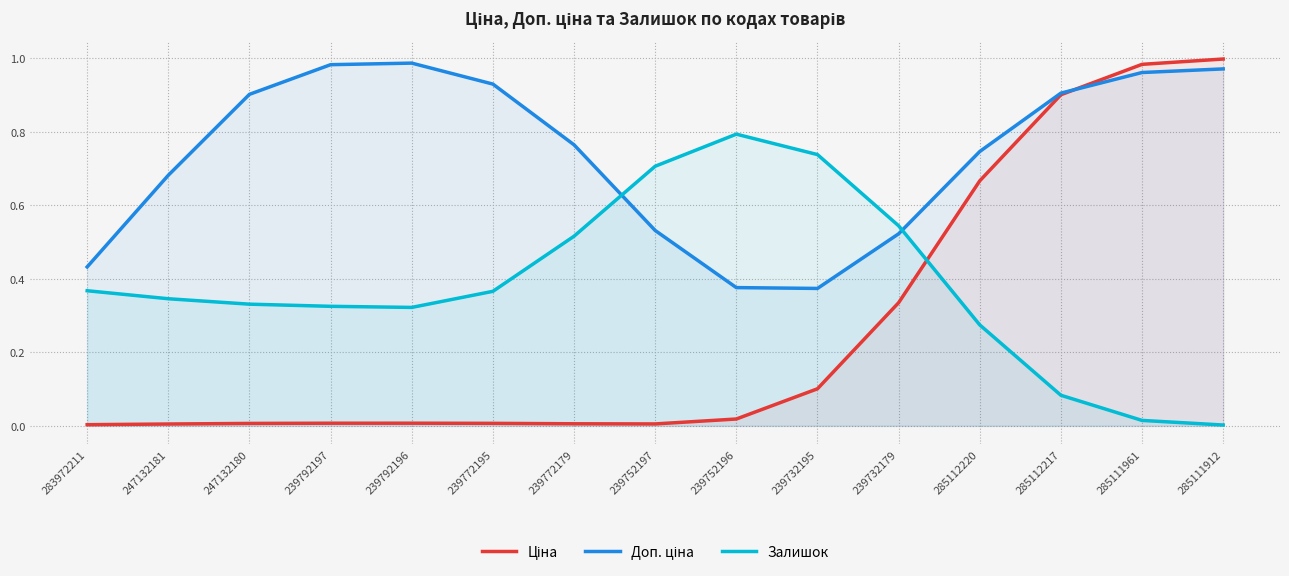

What is the sum of the Залишок values at 285112217 and 239792196?

0.4